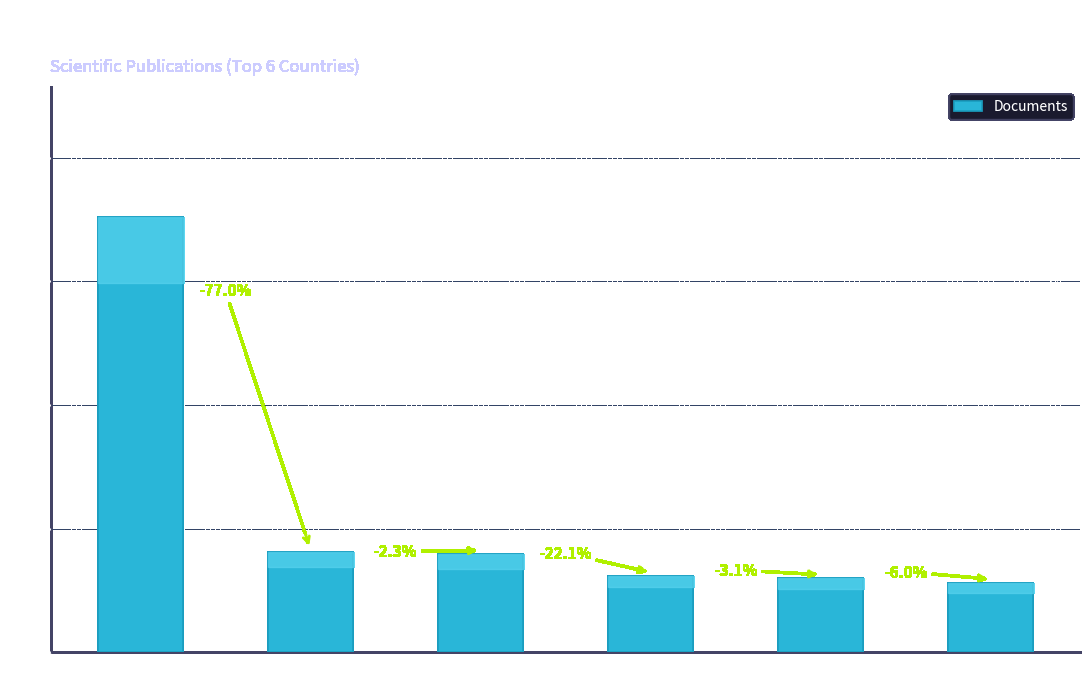

Is it true that the value at United Kingdom is 834?

False